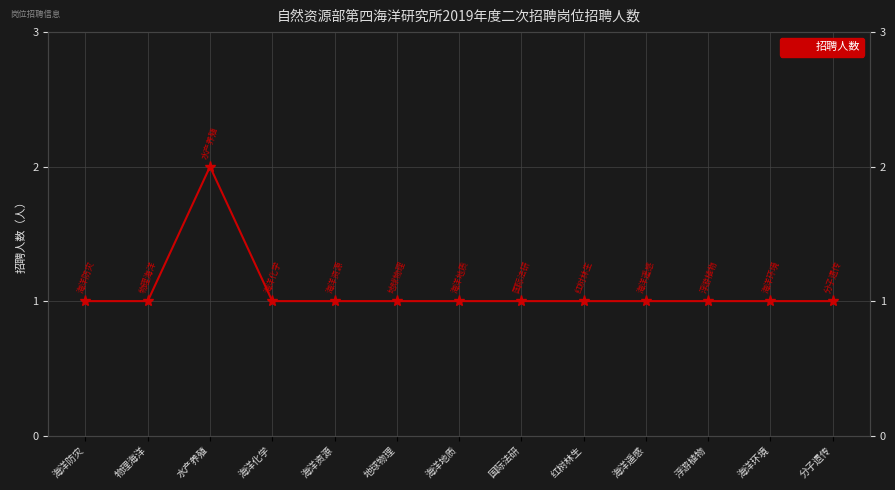

What is the value of the 7th point from the left?

1